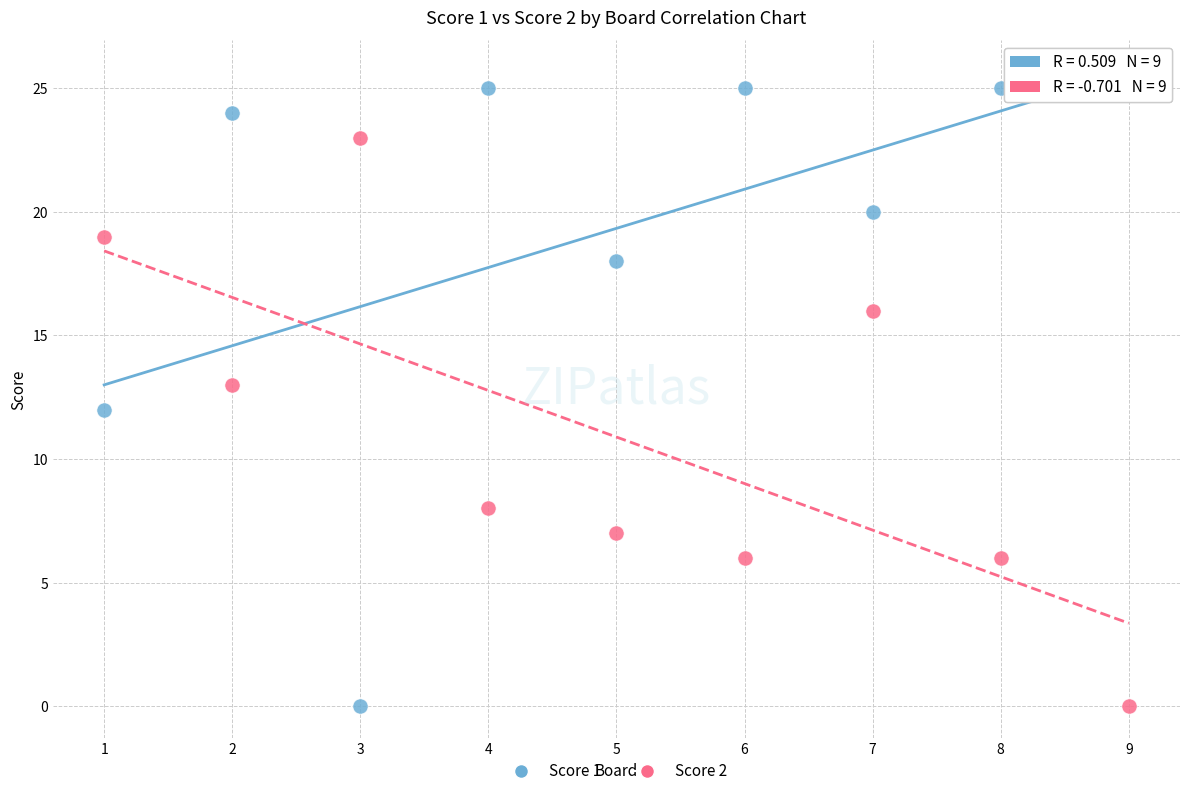

Which series reaches the maximum Y coordinate?

Score 1